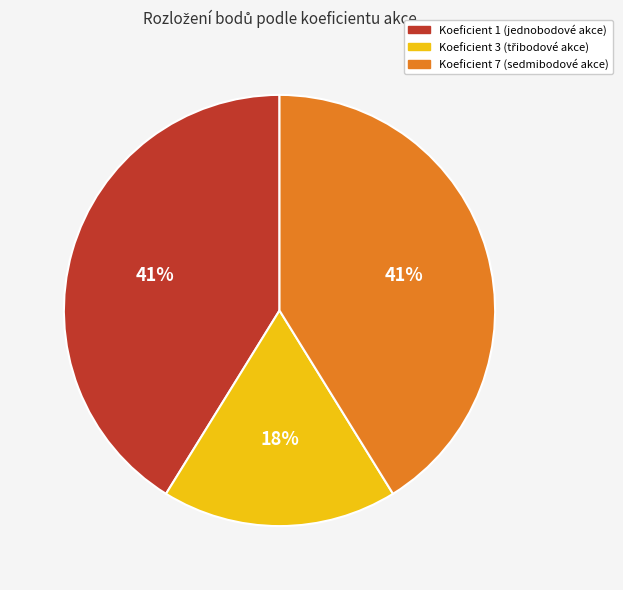

To the nearest percent, what is the average slice percentage?

33%